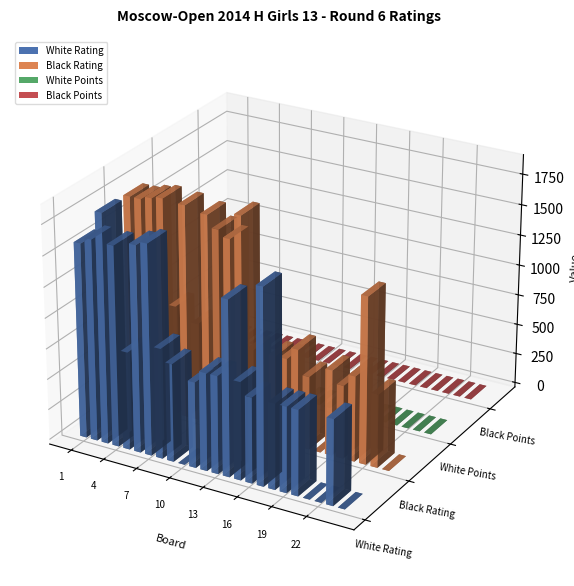

What is the difference between the Black Points values at 20 and 18?

0.5